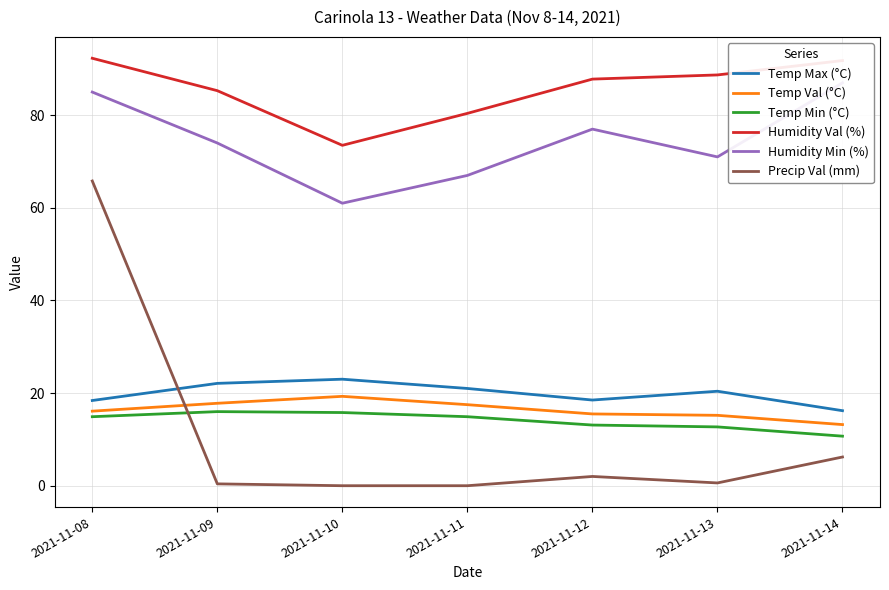

Reading left to right, transcribe all the data shown in this chart.

Temp Max (°C): 18.4	22.1	23.0	21.0	18.5	20.4	16.2
Temp Val (°C): 16.1	17.8	19.3	17.5	15.5	15.2	13.2
Temp Min (°C): 14.9	16.0	15.8	14.9	13.1	12.7	10.7
Humidity Val (%): 92.3	85.3	73.5	80.4	87.8	88.7	91.8
Humidity Min (%): 85.0	74.0	61.0	67.0	77.0	71.0	87.0
Precip Val (mm): 65.8	0.4	0.0	0.0	2.0	0.6	6.2